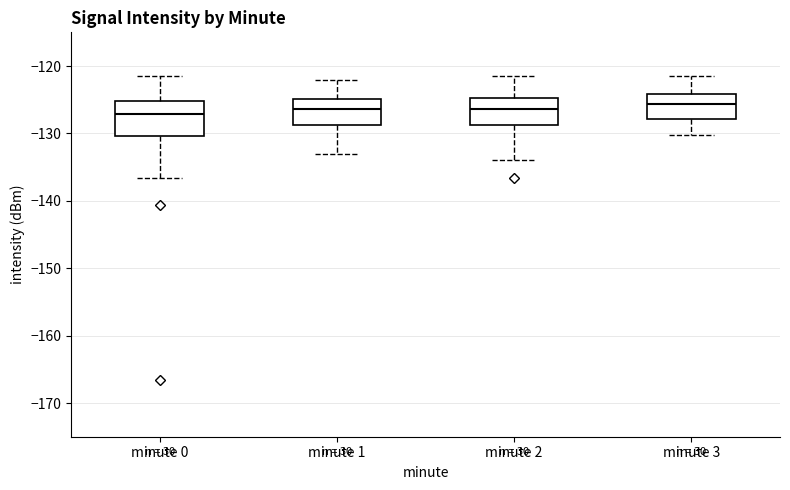

Reading left to right, read every box against the y-axis: the position of its median line, the range the box covers, and the ends of its whiskers. The values are not printed on the chart, so give them approximately, as read against the axis.

minute 0: median -127, box -130 to -125, whiskers -137 to -121
minute 1: median -126, box -129 to -125, whiskers -133 to -122
minute 2: median -126, box -129 to -125, whiskers -134 to -121
minute 3: median -126, box -128 to -124, whiskers -130 to -121